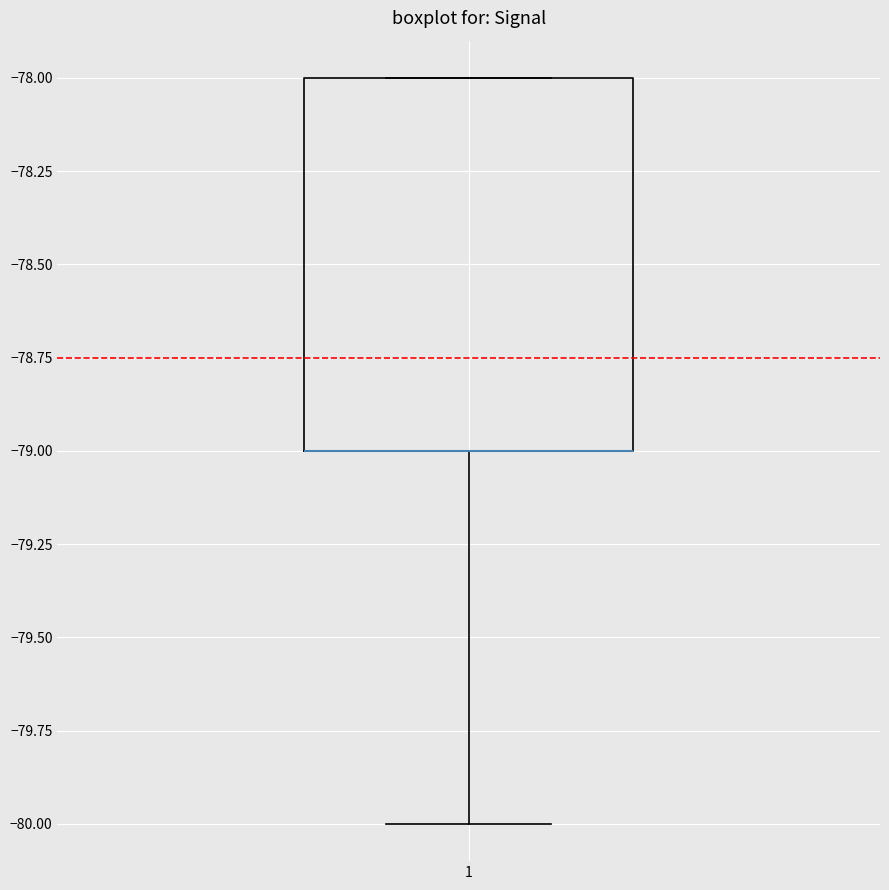

Where is the upper edge of the box at x = 1 on the y-axis? The values are not printed on the chart, so give them approximately, as read against the axis.

-78